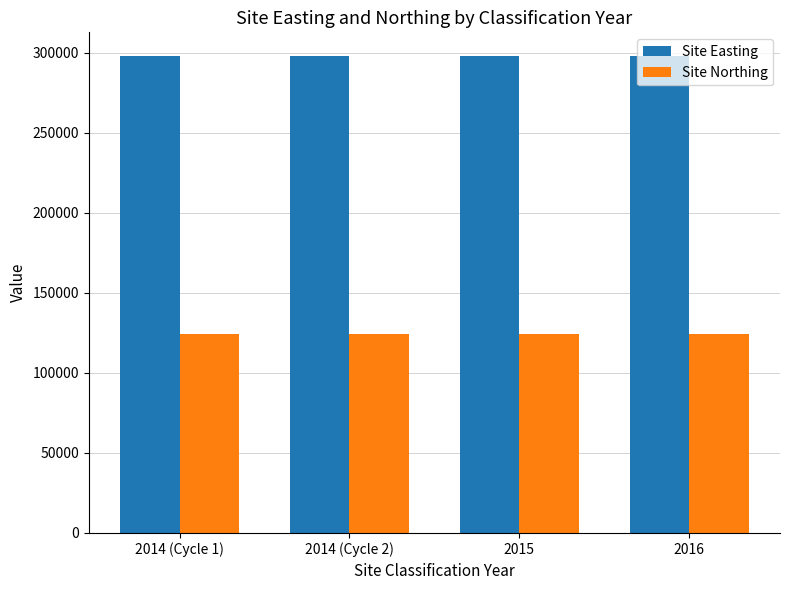

What is the lowest value of the Site Northing series?

123982